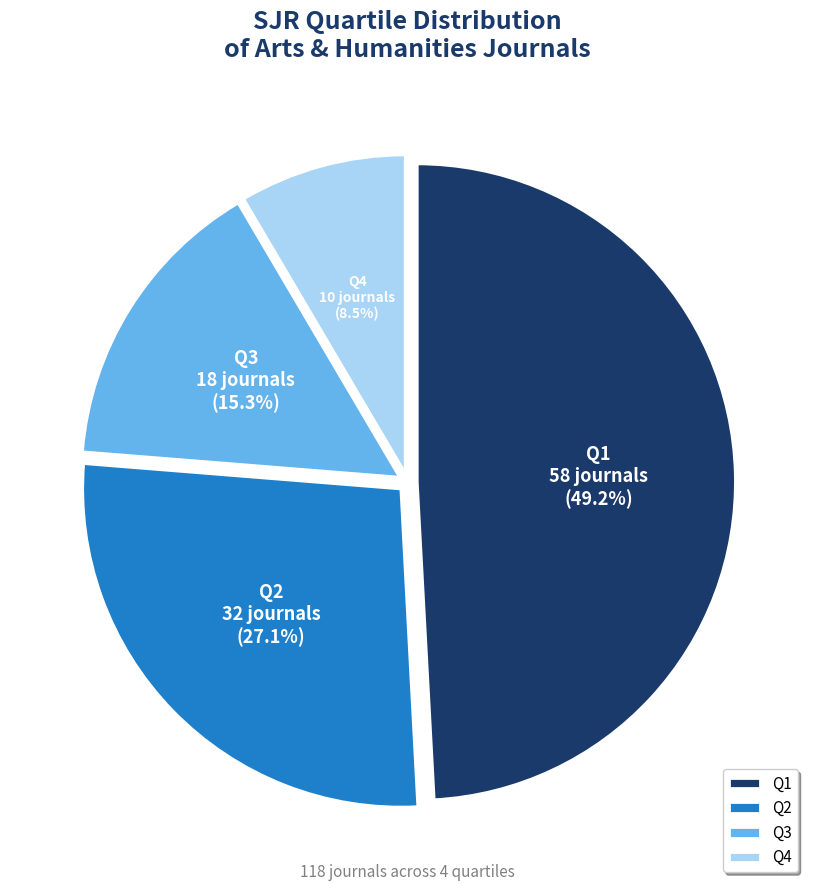

Does Q2 account for over 50% of the chart?

No